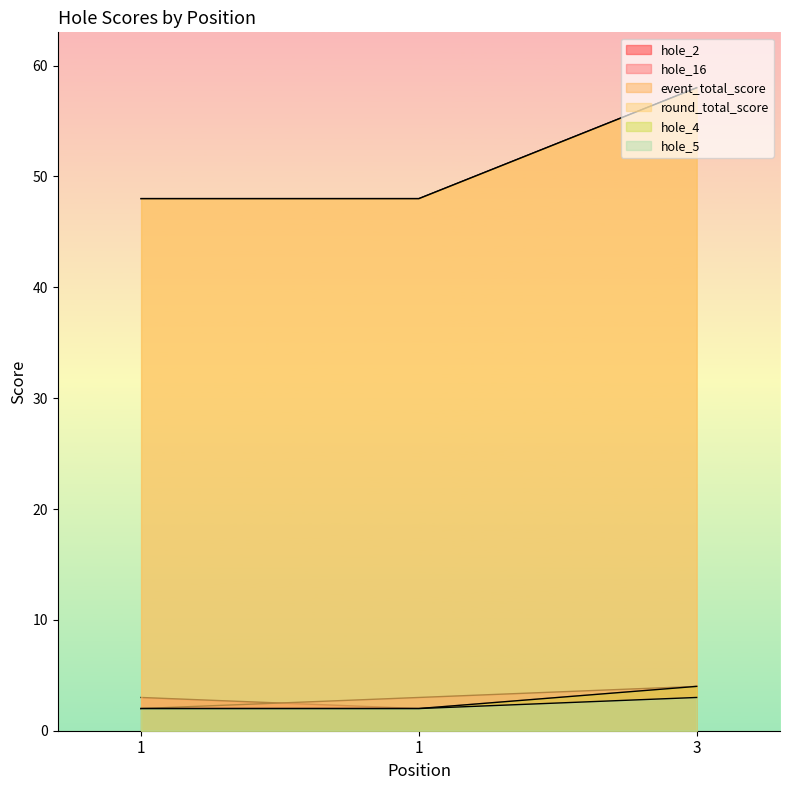

What is the average value of the round_total_score series?

51